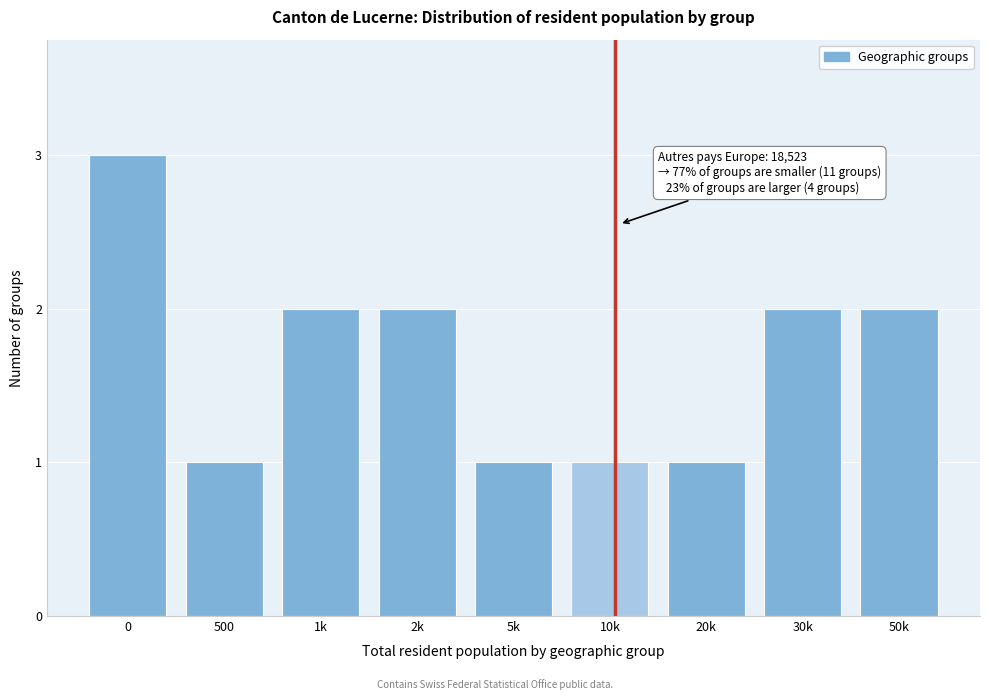

Reading right to left, transcribe all the data shown in this chart.

50k=2	30k=2	20k=1	10k=1	5k=1	2k=2	1k=2	500=1	0=3